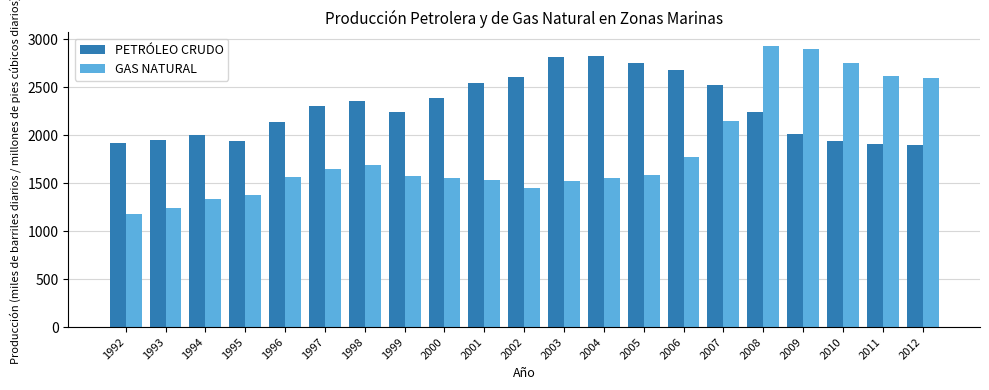

How many groups of bars are there?

21